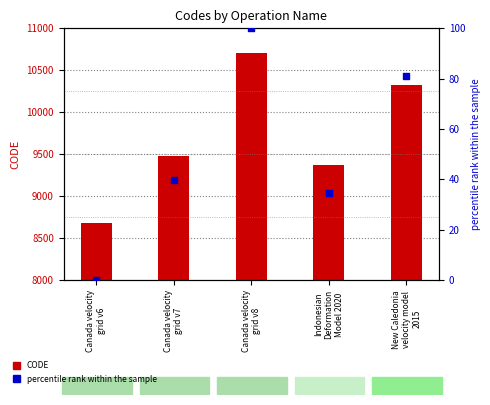

What is the total value across all series at Indonesian
Deformation
Model 2020?

9409.4